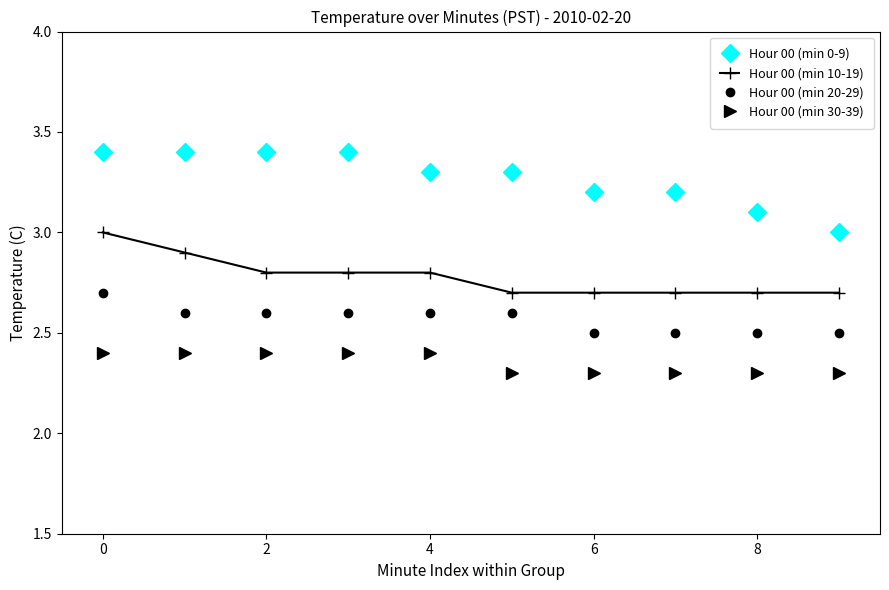

How many lines are shown in the chart?

4